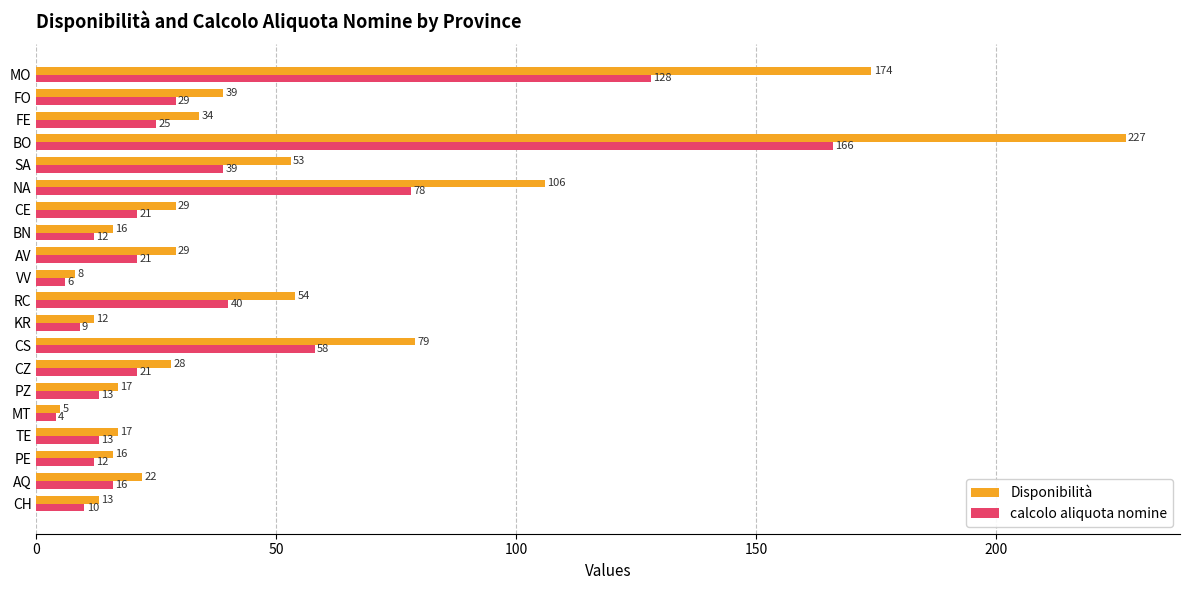

Which series changed the most between CZ and BN?

Disponibilità